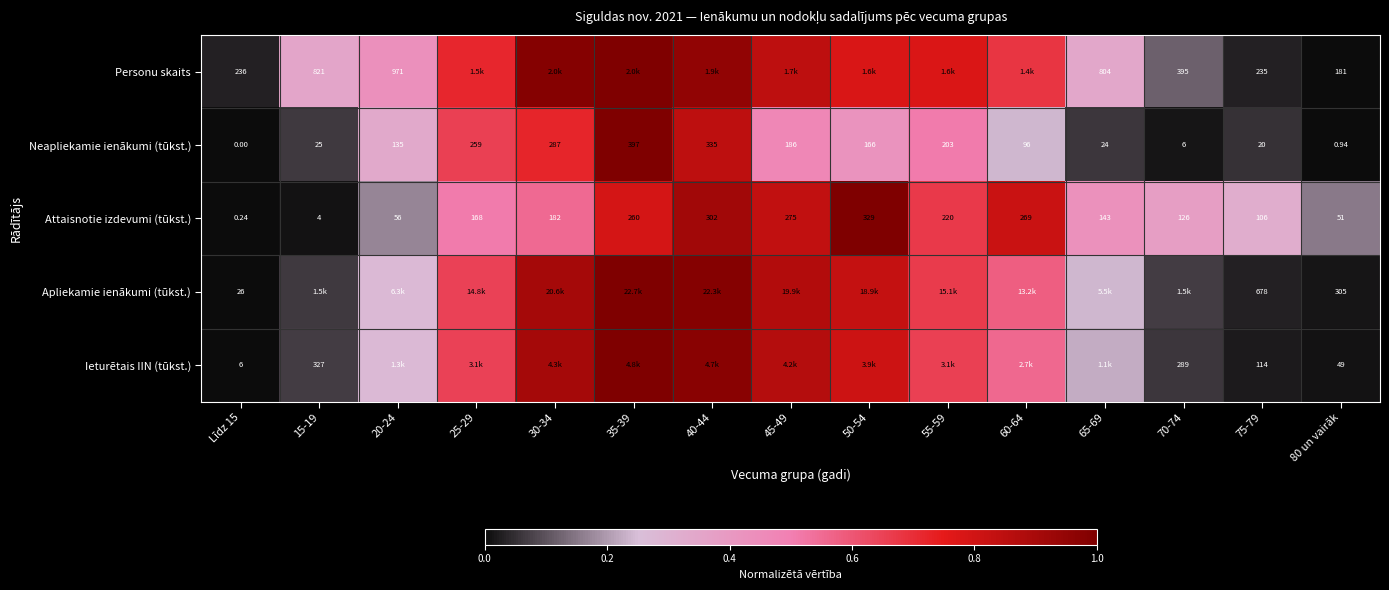

At Līdz 15, list the series in order from largest to smallest.

Personu skaits, Apliekamie ienākumi (tūkst.), Ieturētais IIN (tūkst.), Attaisnotie izdevumi (tūkst.), Neapliekamie ienākumi (tūkst.)